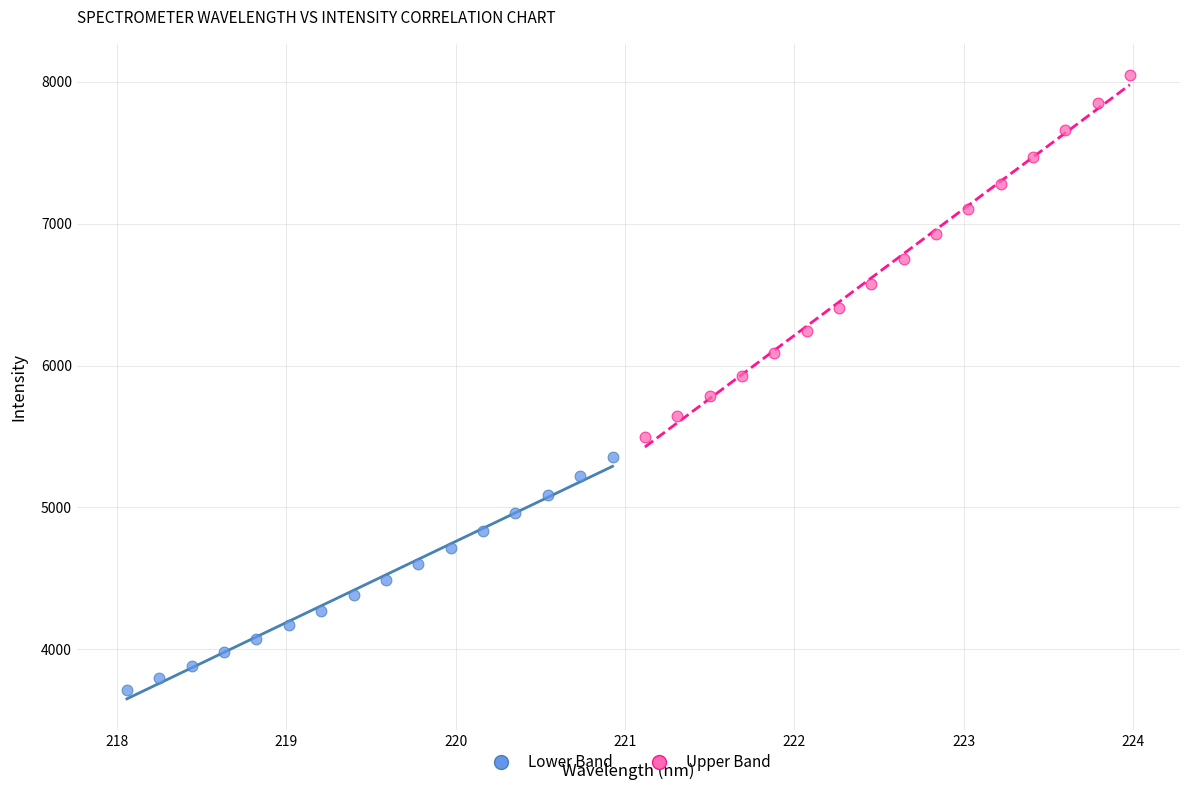

Which series has the largest Y range (max minus min)?

Upper Band